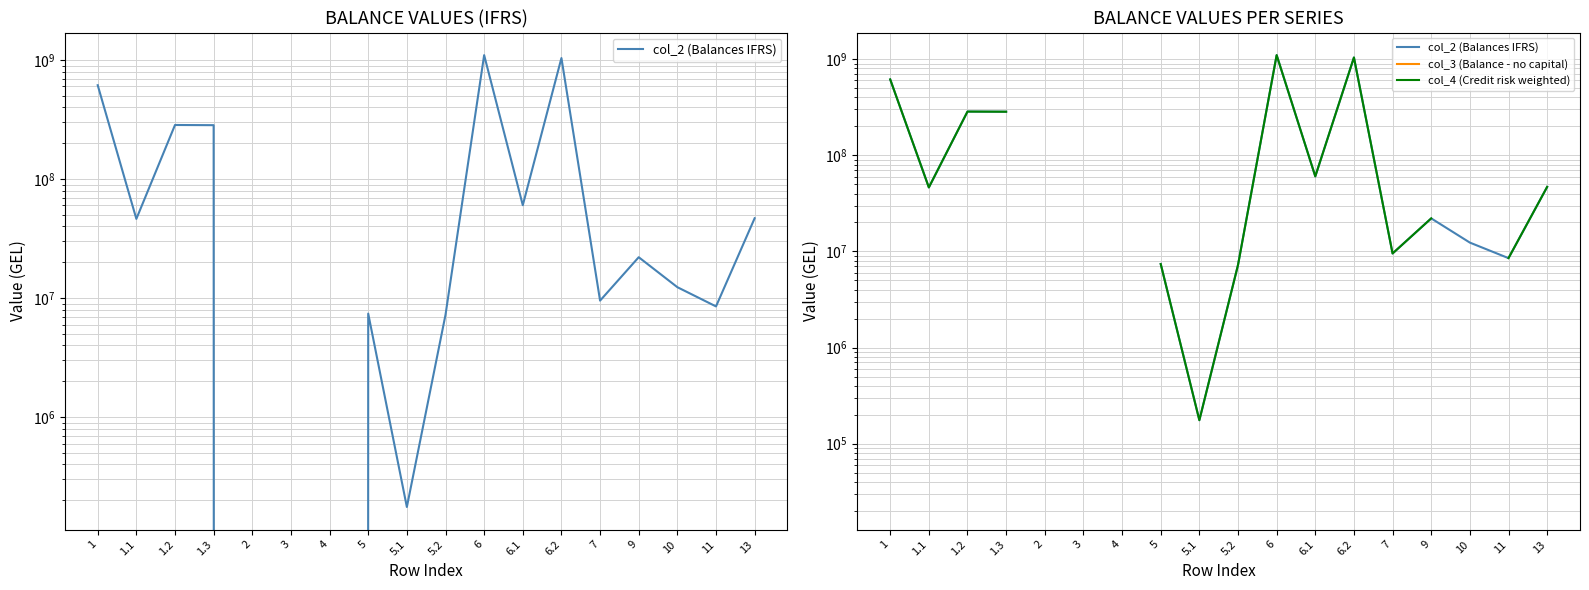

What are all the series names shown in the legend?

col_2 (Balances IFRS), col_3 (Balance - no capital), col_4 (Credit risk weighted)